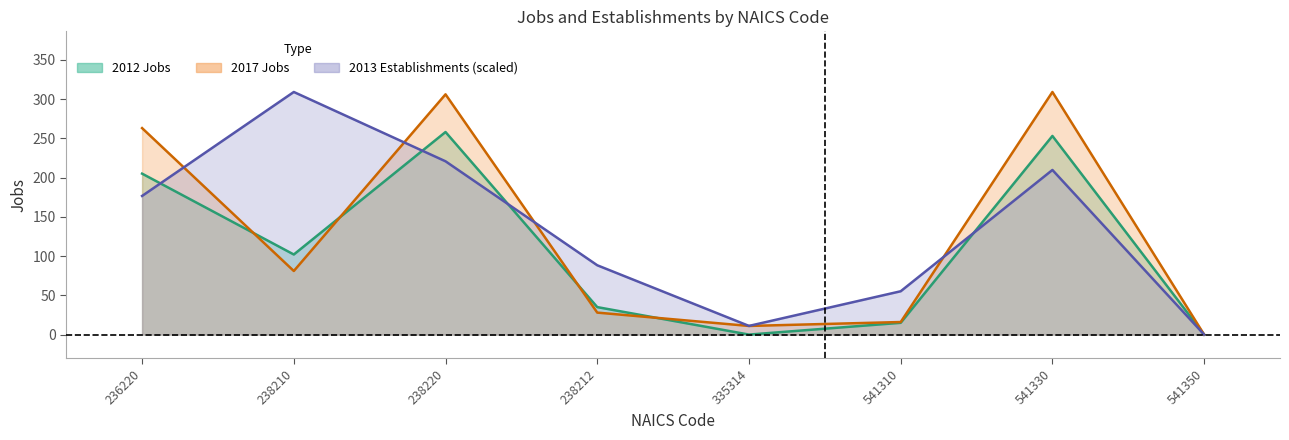

List the series in order of their overall mean, lowest first.

2012 Jobs, 2017 Jobs, 2013 Establishments